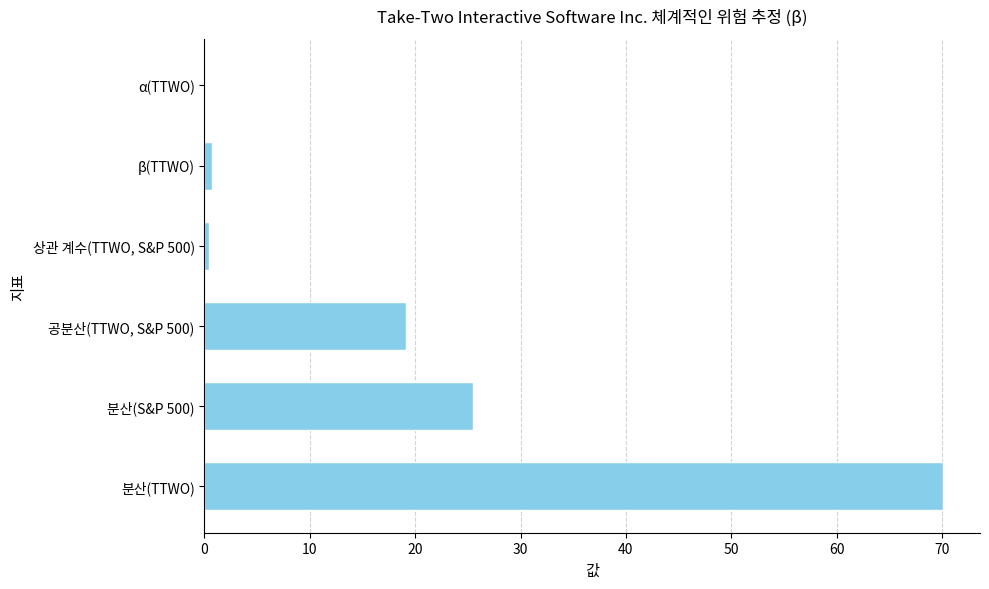

Is it true that the value at 분산(TTWO) is 101.2?

False